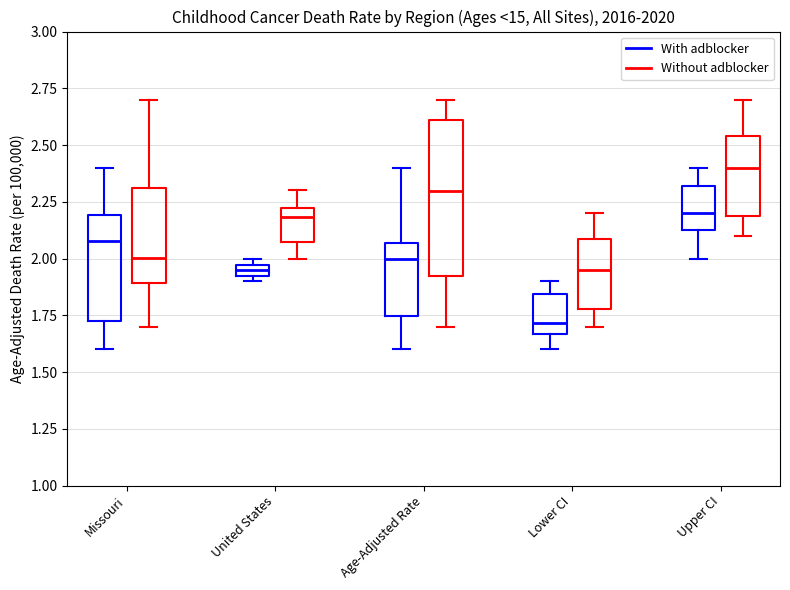

Comparing the boxes themselves (not the whiskers), which one is the tallest?

Age-Adjusted Rate (Without adblocker)